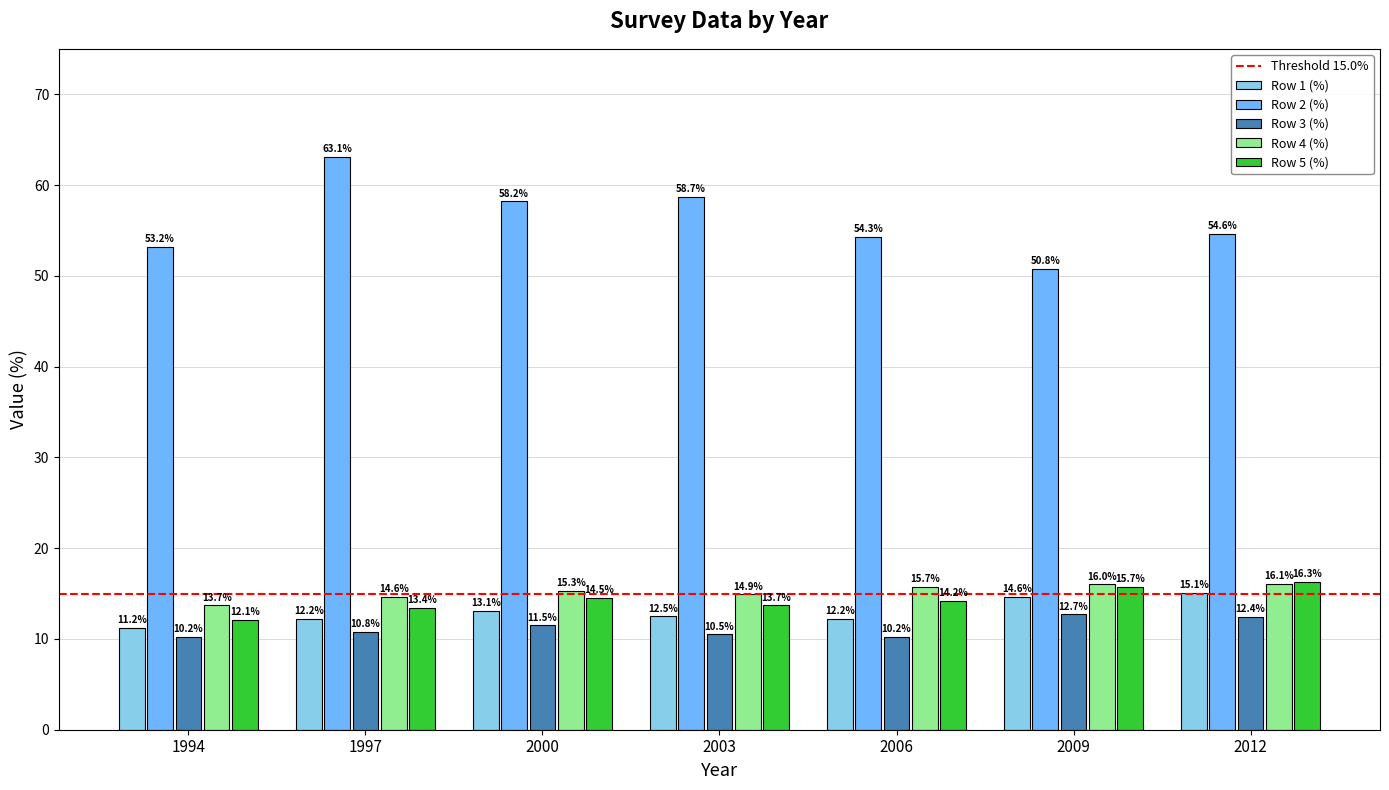

What is the value of the Row 5 (%) bar at the 1st from the left?

12.1